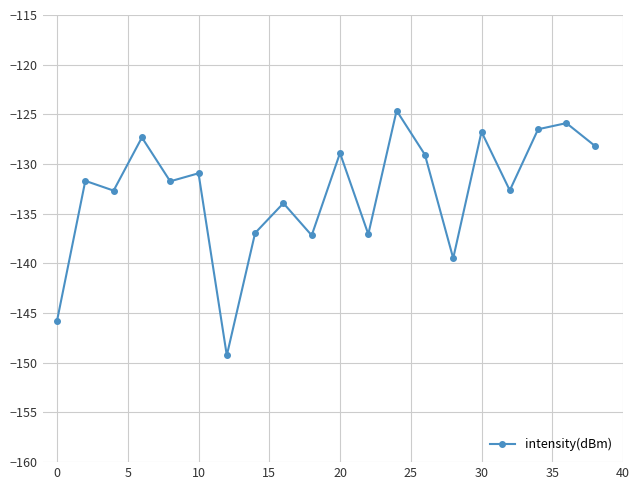

What is the value of the 16th point from the left?

-126.8